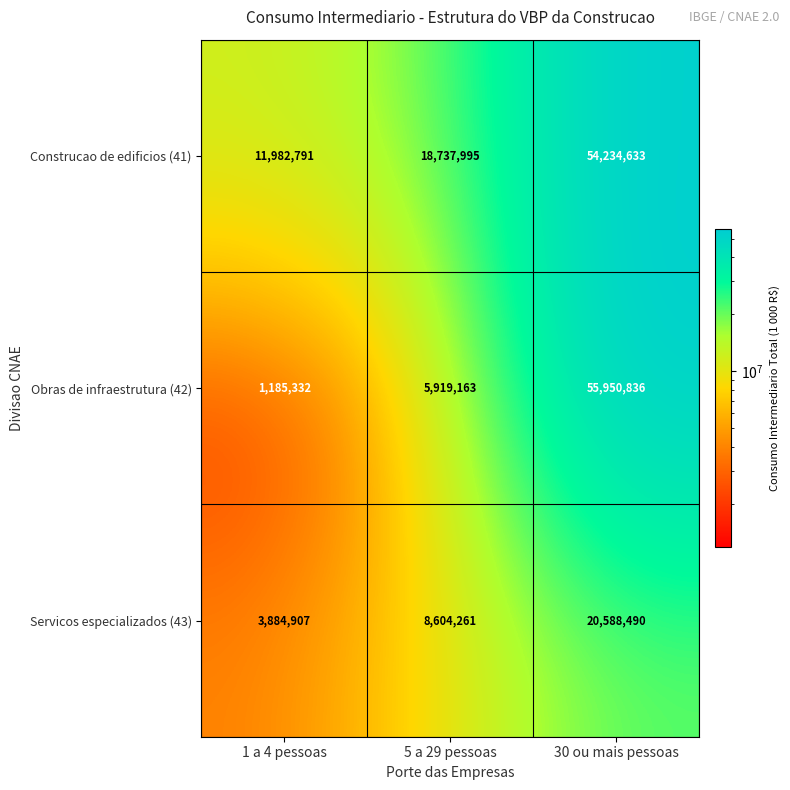

Count the number of data series in this chart.

3